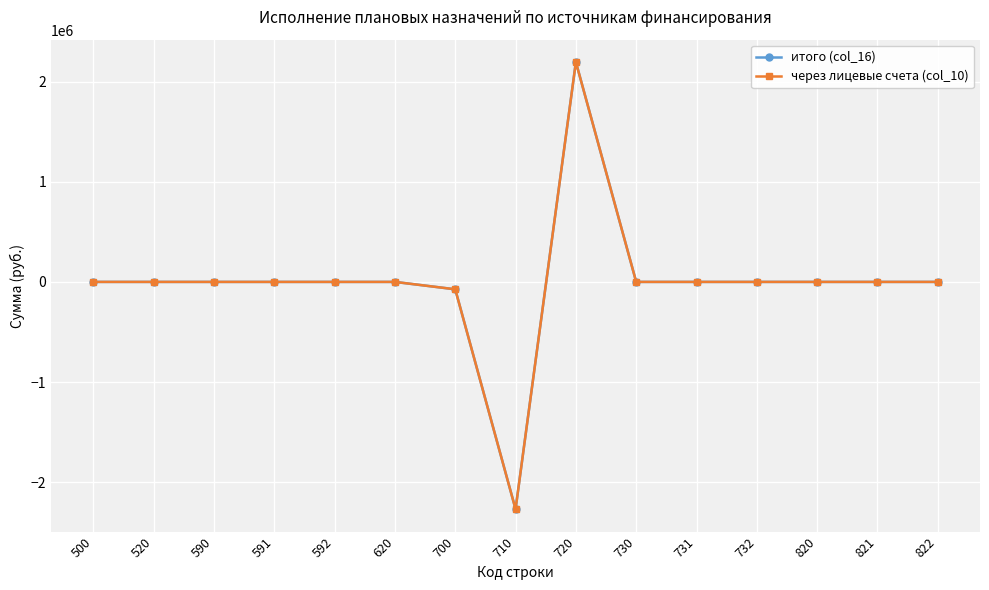

Rank the series by their maximum value, from lowest to highest.

итого (col_16), через лицевые счета (col_10)